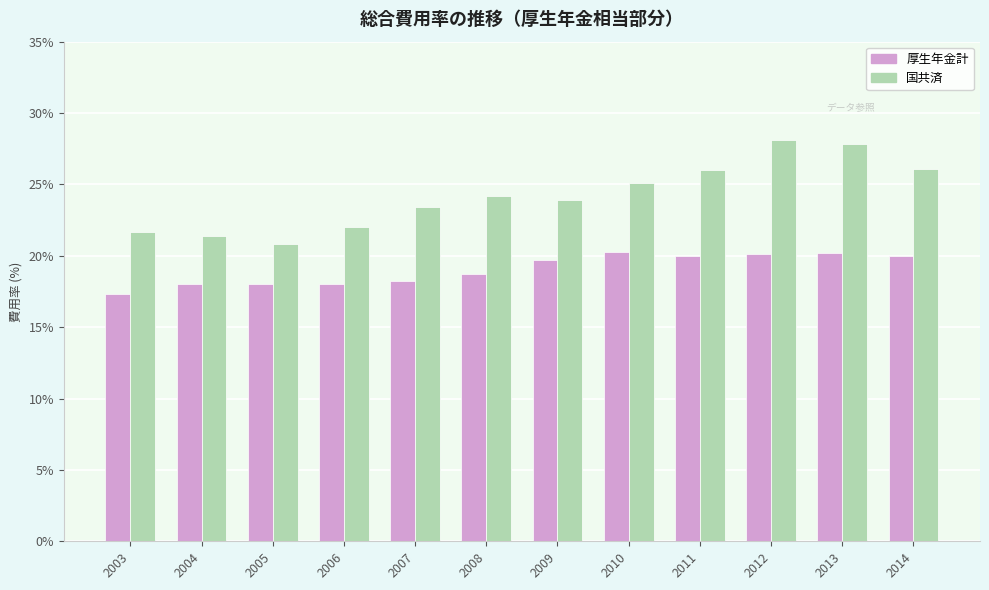

What is the total value across all series at 2011?

46.0